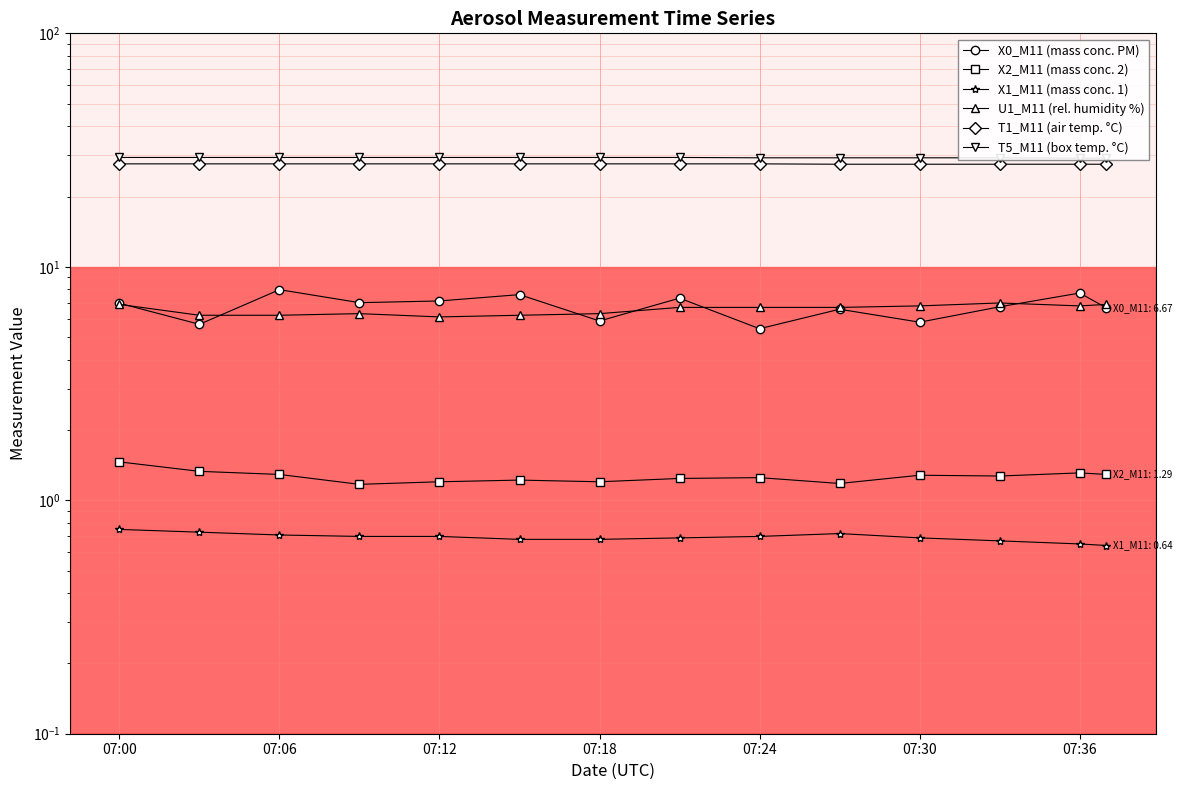

What is the highest value of the T1_M11 (air temp. °C) series?

27.6